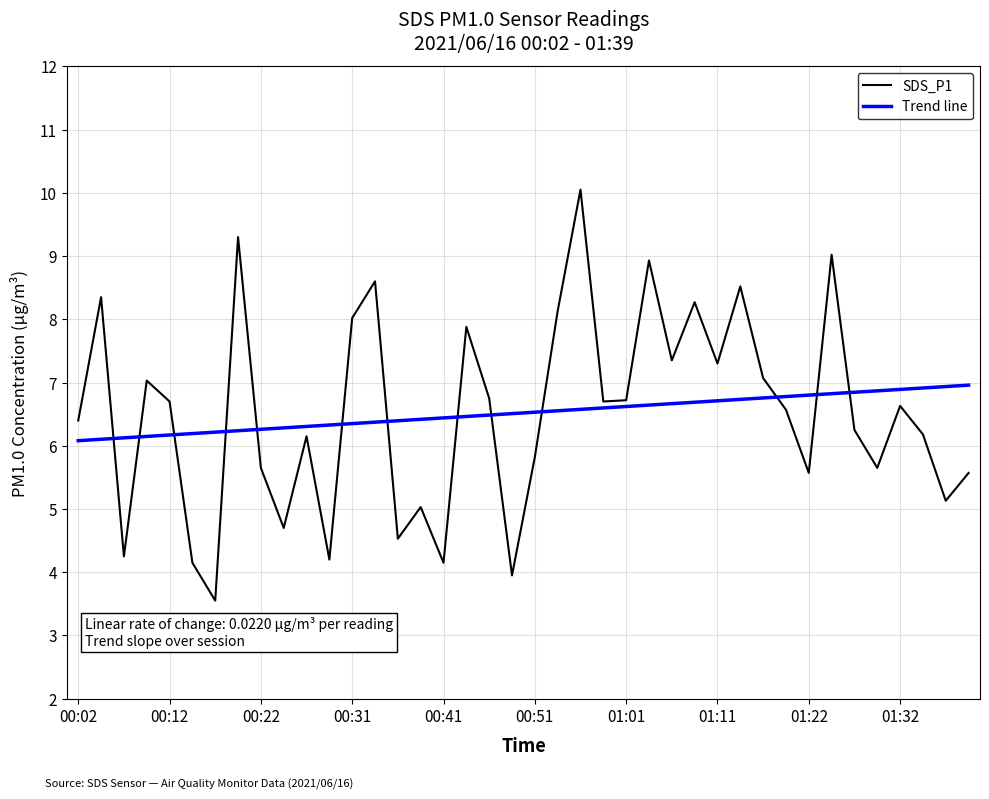

What is the average value of the SDS_P1 series?

6.5